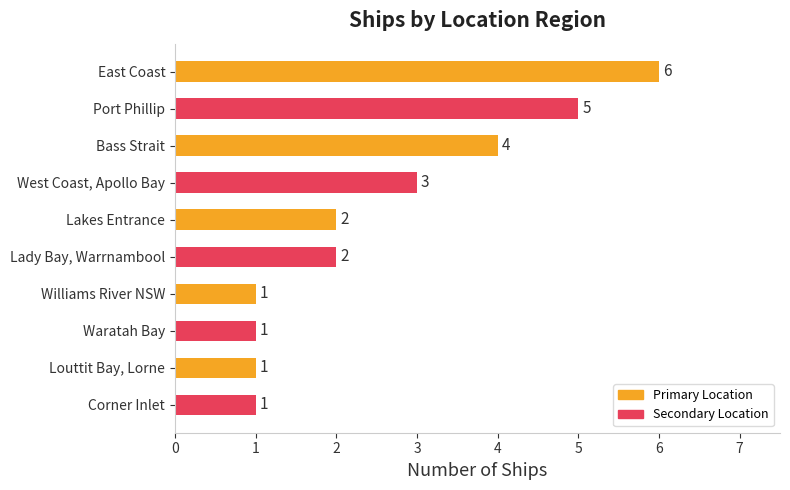

Which has a higher value, Bass Strait or Williams River NSW?

Bass Strait